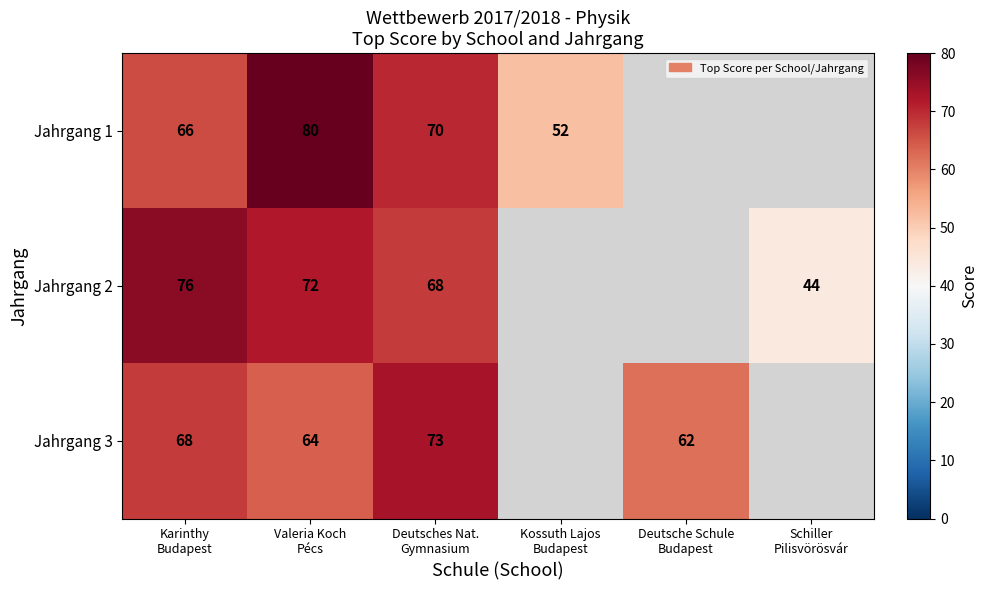

At how many categories does at least one series exceed 53?

4